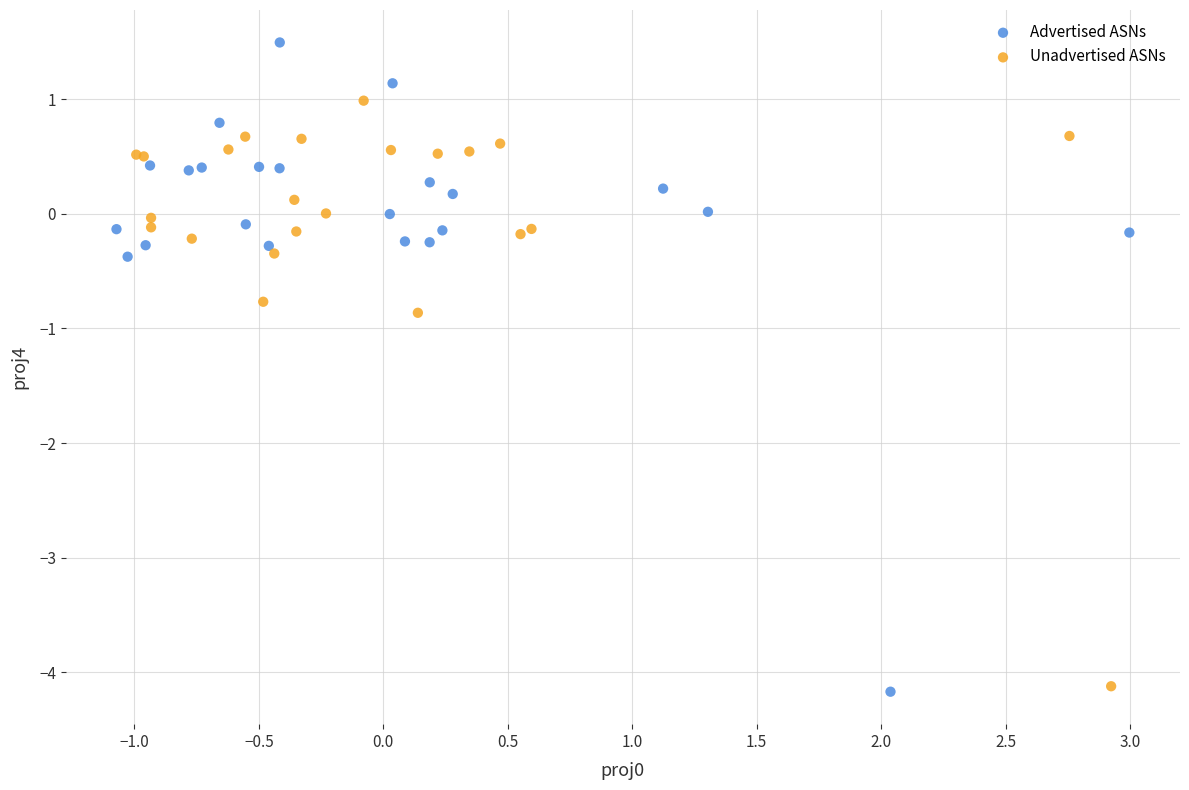

Which series has the widest spread of Y values?

Advertised ASNs